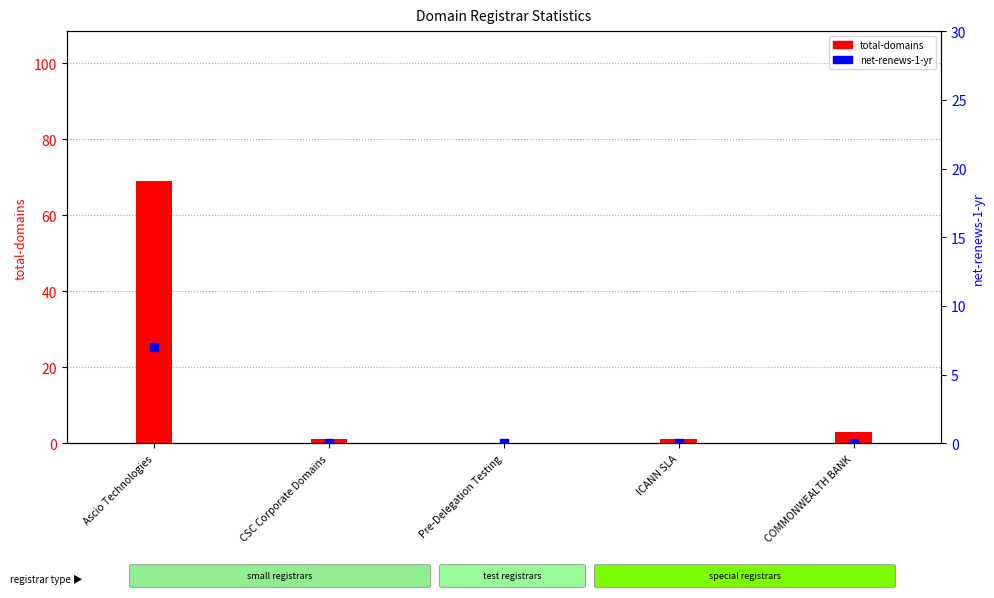

Reading left to right, extract all data points from this chart.

total-domains: Ascio Technologies=69	CSC Corporate Domains=1	Pre-Delegation Testing=0	ICANN SLA=1	COMMONWEALTH BANK=3
net-renews-1-yr: Ascio Technologies=7	CSC Corporate Domains=0	Pre-Delegation Testing=0	ICANN SLA=0	COMMONWEALTH BANK=0